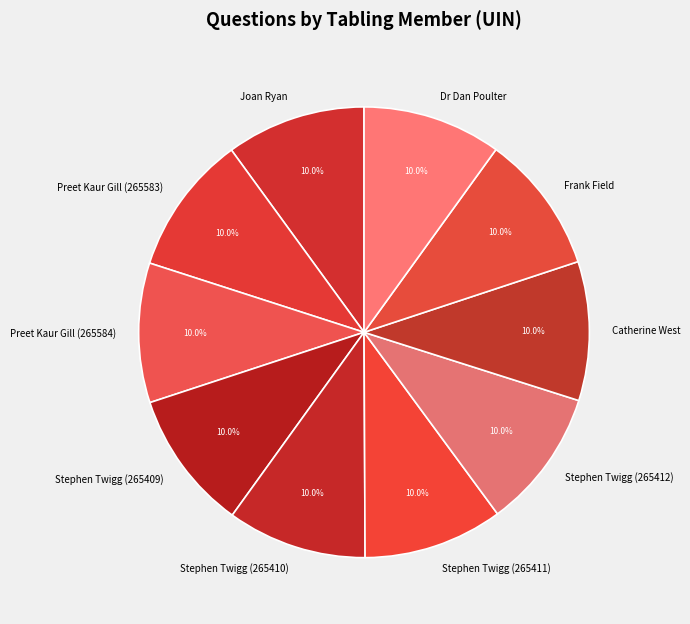

Does Catherine West account for over 50% of the chart?

No